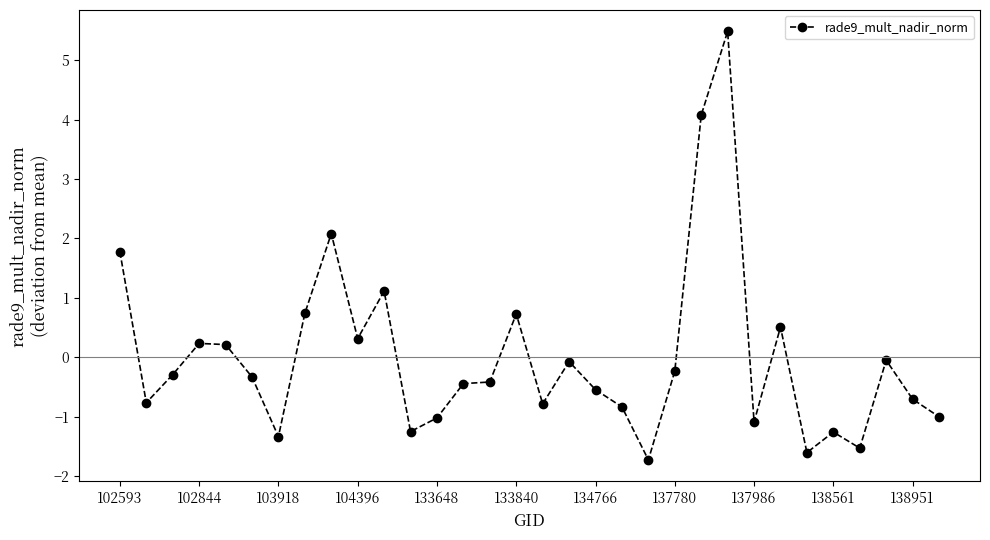

Does the chart display data point markers on the line(s)?

Yes